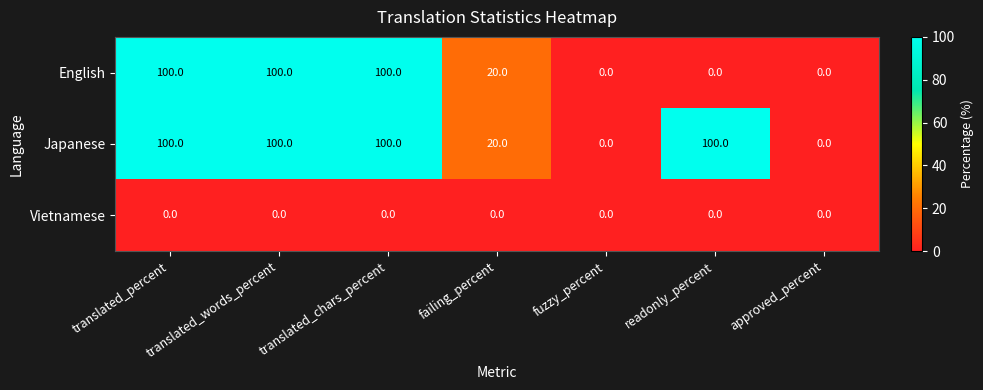

Which series has the largest total across all categories?

Japanese